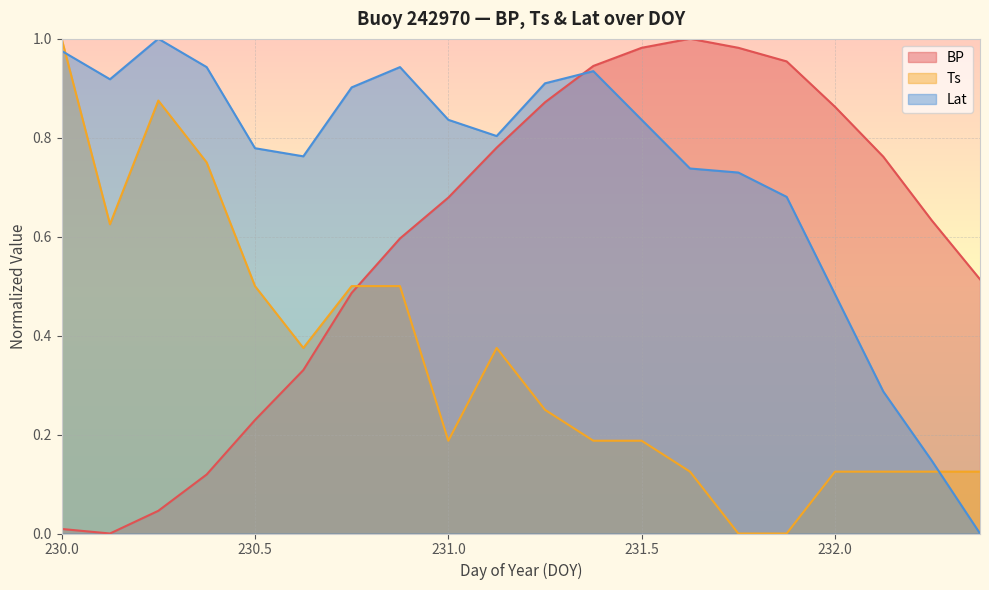

What is the value of the BP point at the 5th from the left?

0.2